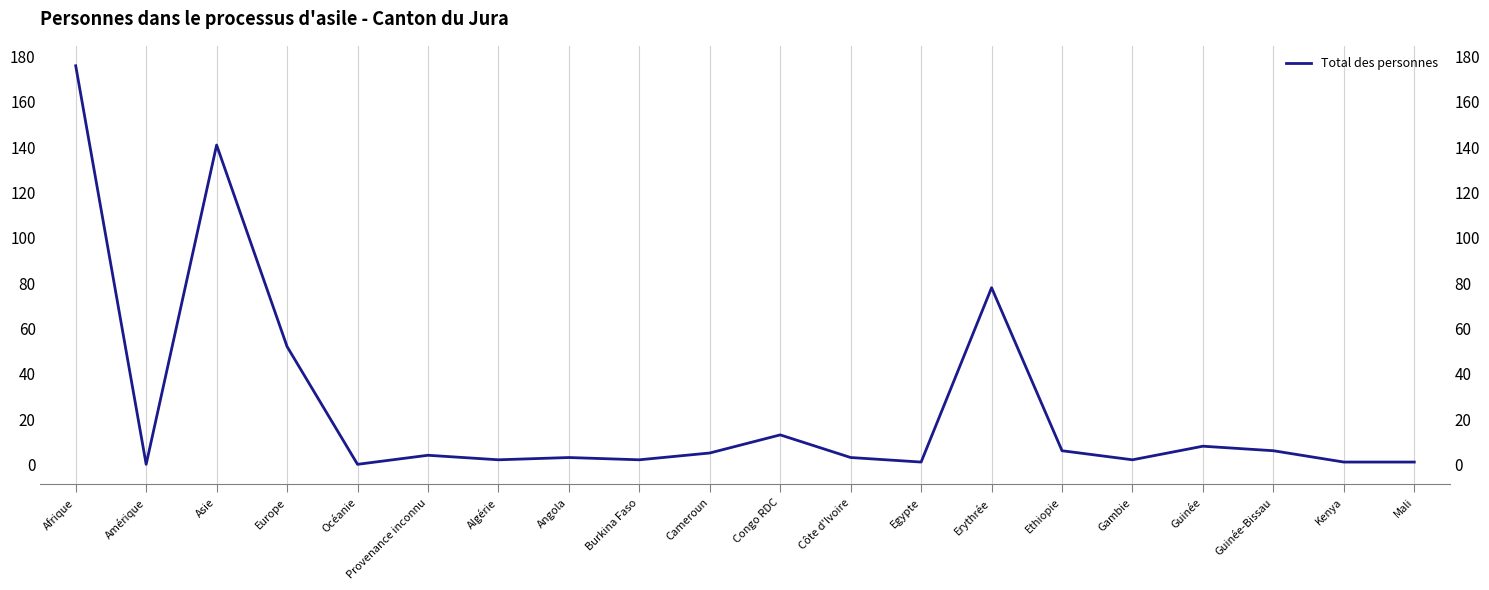

What is the sum of the values at Gambie and Asie?

143